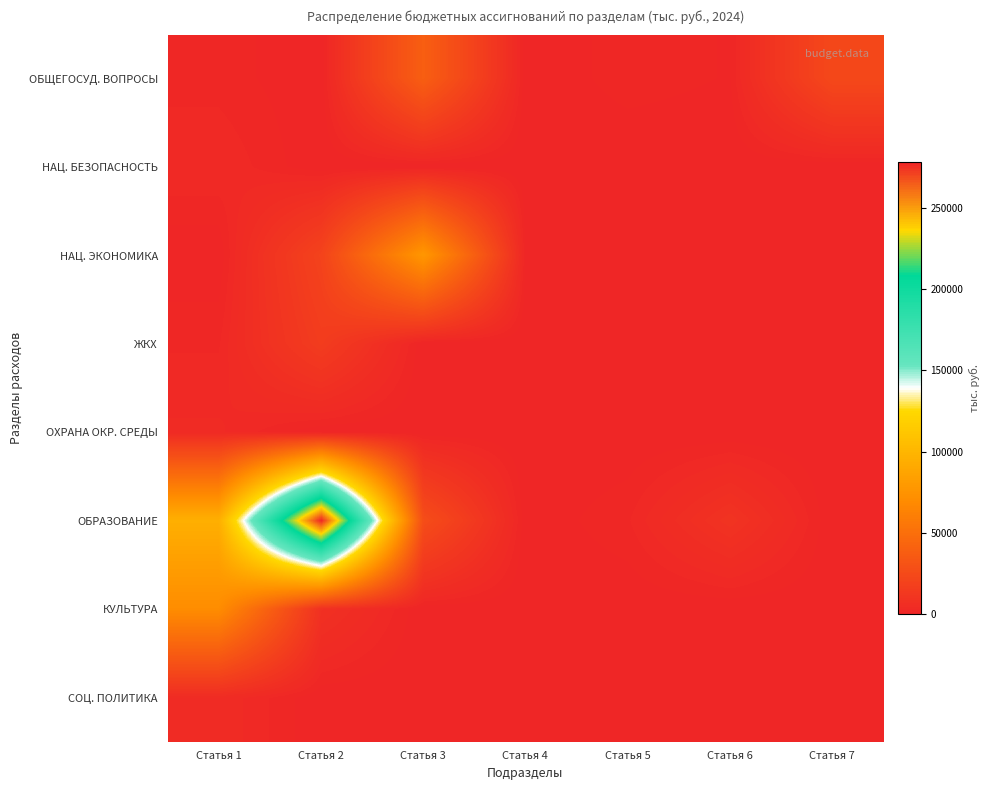

Which series changed the most between Статья 3 and Статья 7?

НАЦ. ЭКОНОМИКА